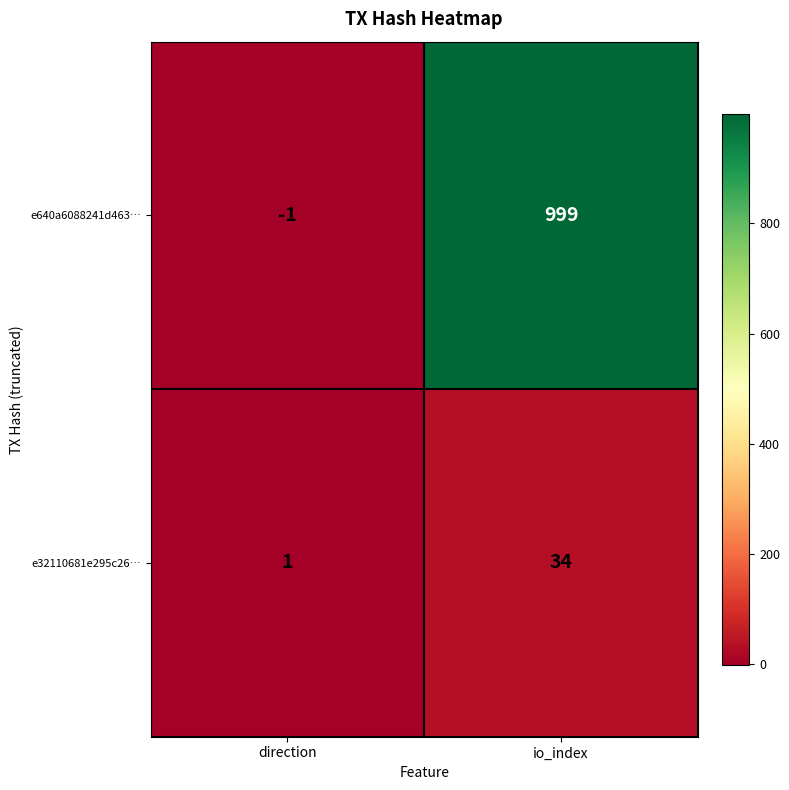

Which category has the highest value across all series?

io_index